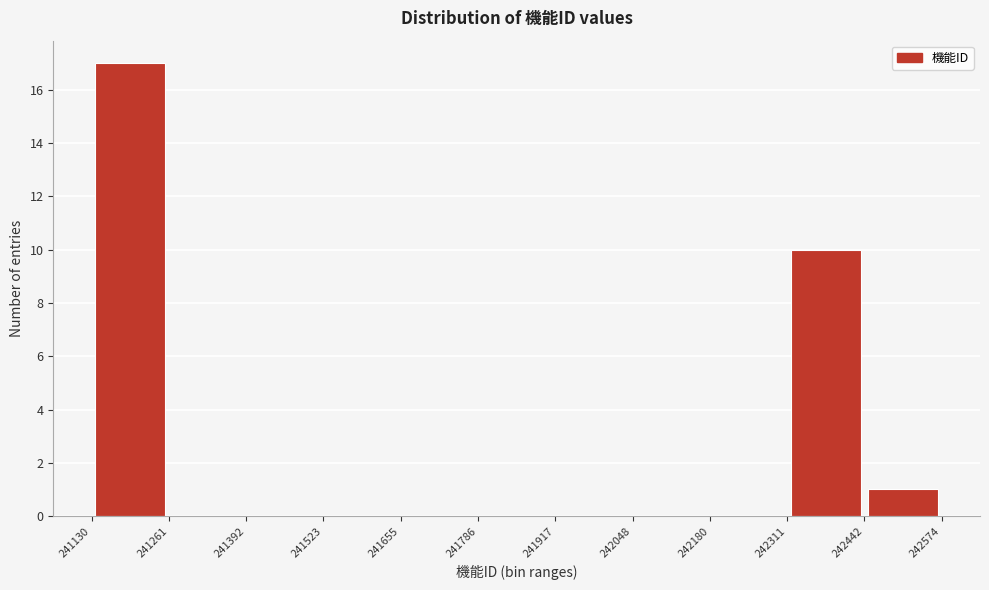

What is the height of the bar covering 242442 to 242574 on the x-axis? The values are not printed on the chart, so give them approximately, as read against the axis.

1